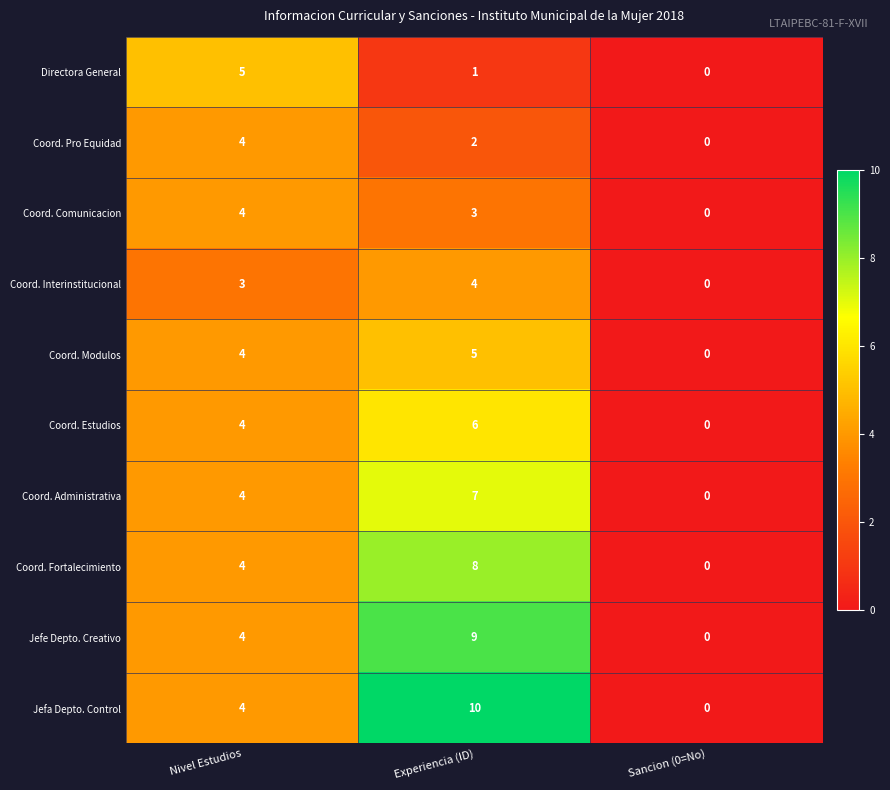

True or false: Coord. Modulos has a value of -2 at Sancion (0=No).

False